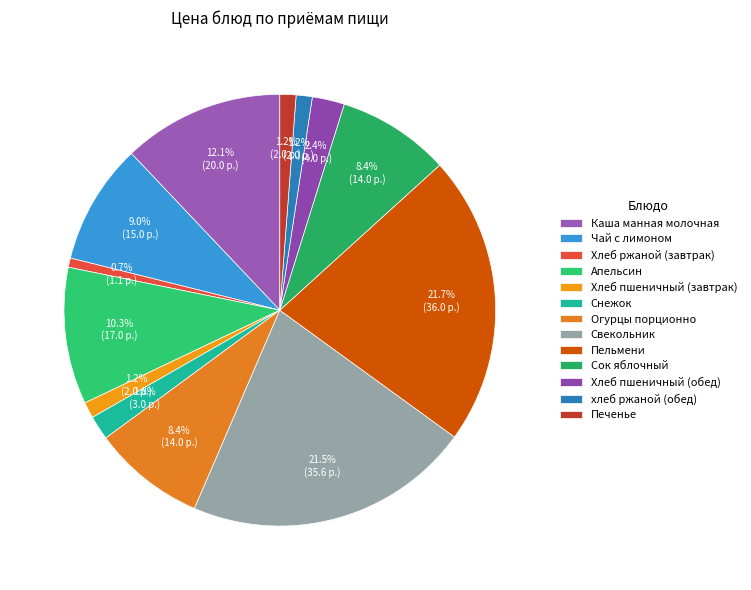

How many slices are in this pie chart?

13